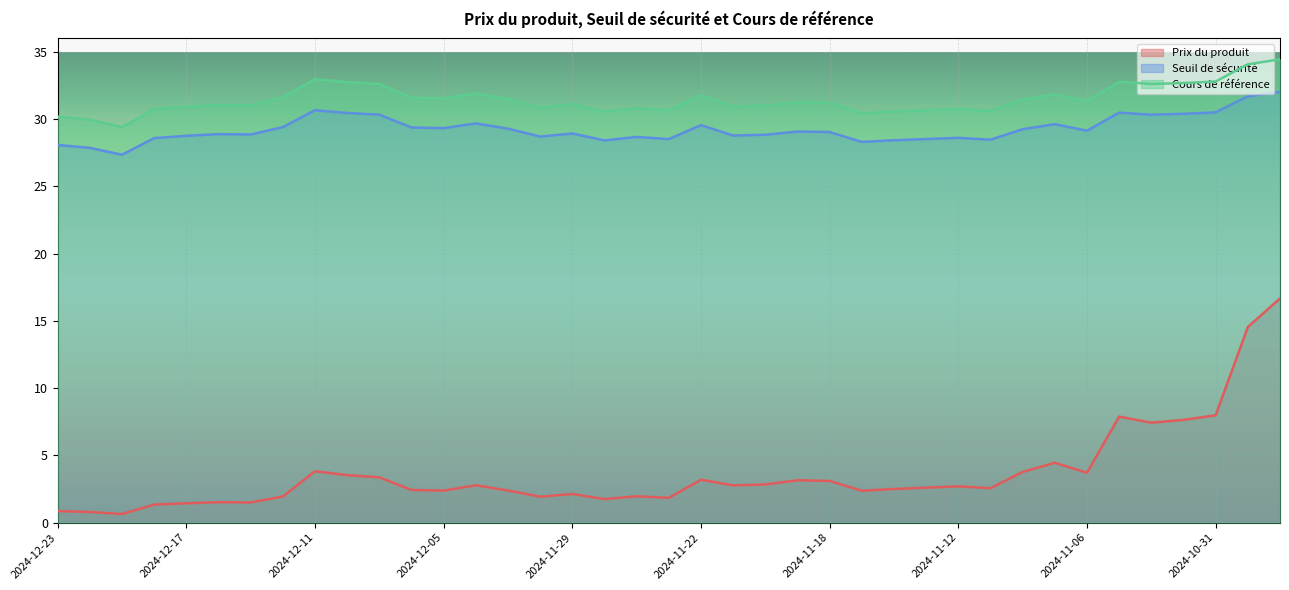

Between 2024-11-22 and 2024-10-30, which series saw the biggest shift?

Prix du produit